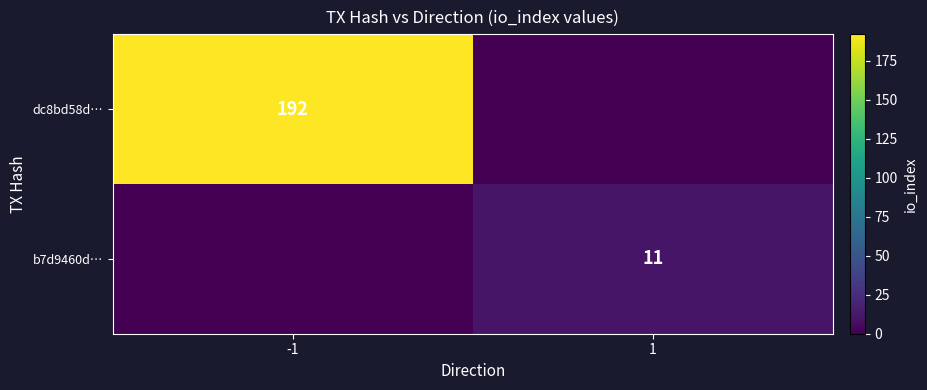

True or false: dc8bd58d… has a value of 272 at -1.

False